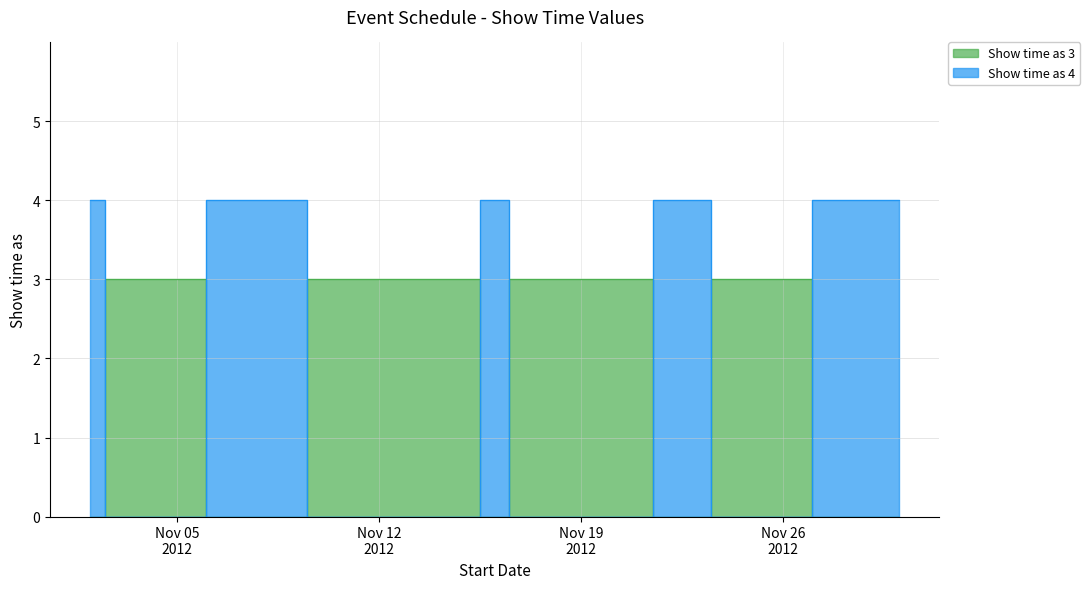

Which series has the widest spread of values?

Show time as 4